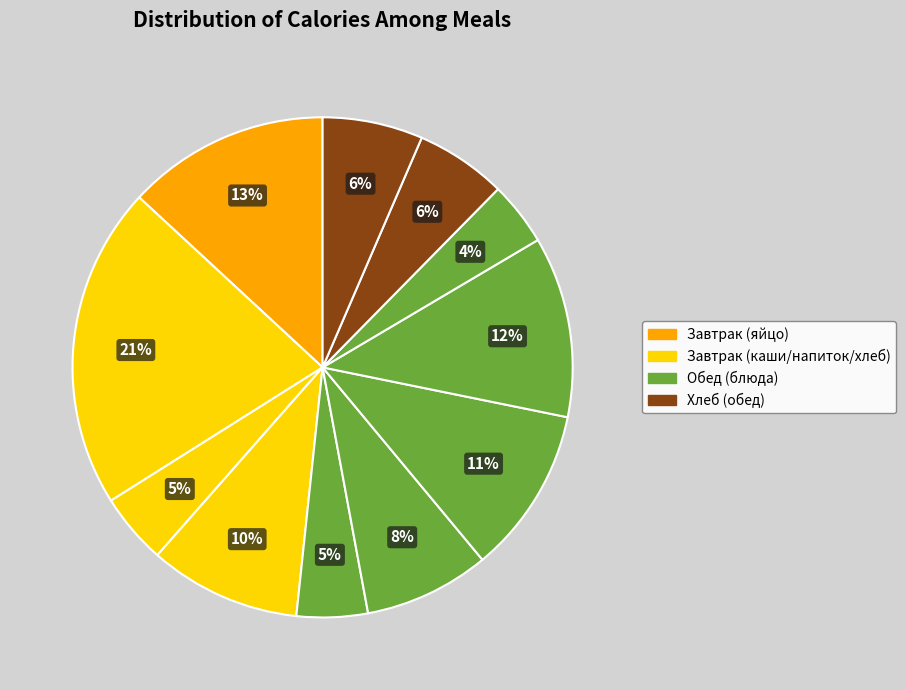

How many segments does this pie chart have?

11